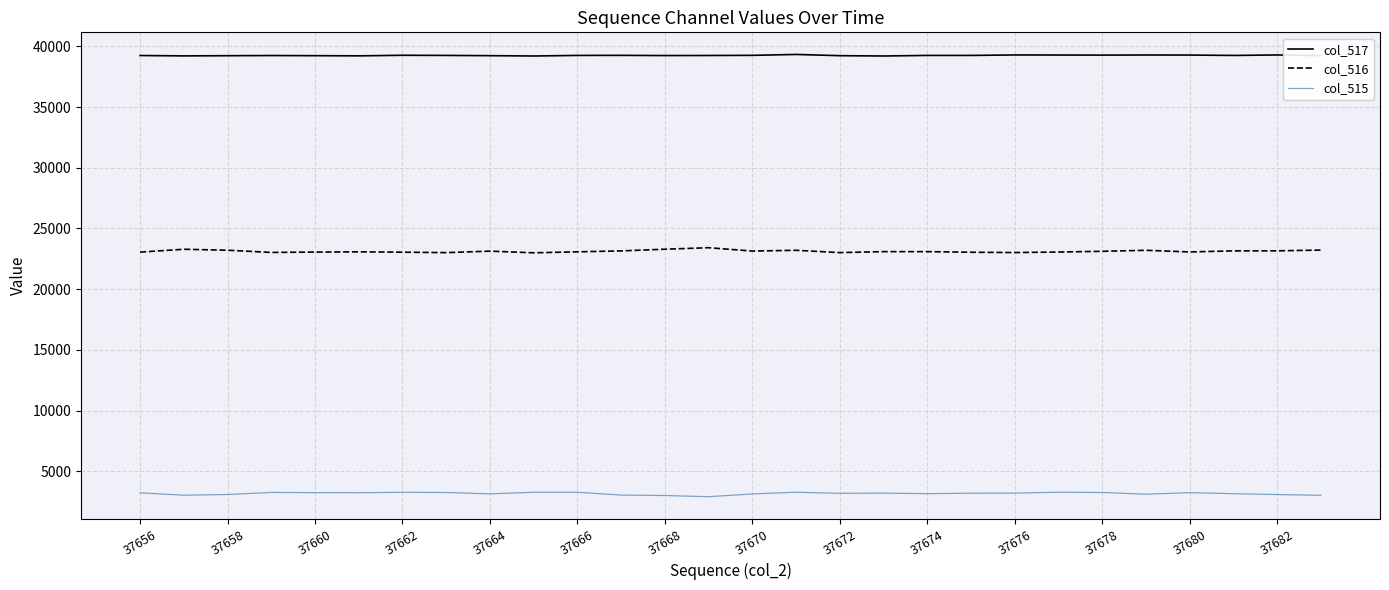

What is the maximum value for col_517?

39330